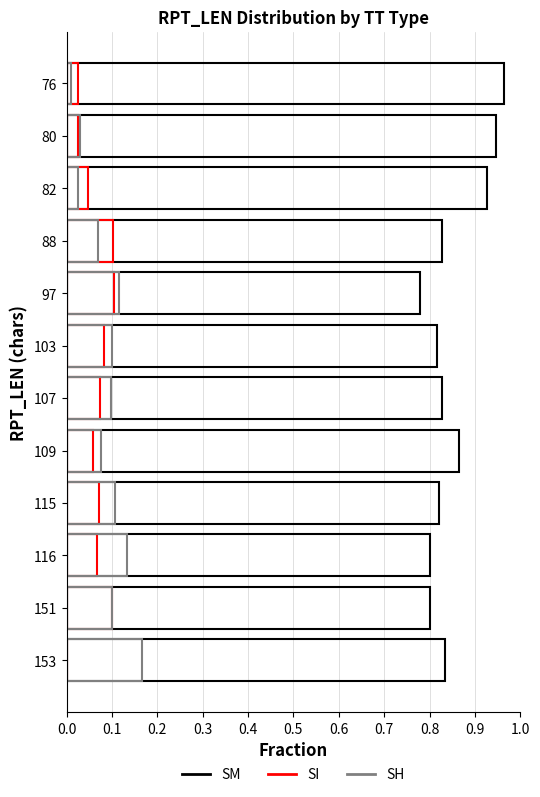

Reading right to left, what are all the values shown in this chart?

SM: 0.8	0.8	0.8	0.8	0.9	0.8	0.8	0.8	0.8	0.9	0.9	1.0
SI: 0.0	0.1	0.1	0.1	0.1	0.1	0.1	0.1	0.1	0.0	0.0	0.0
SH: 0.2	0.1	0.1	0.1	0.1	0.1	0.1	0.1	0.1	0.0	0.0	0.0